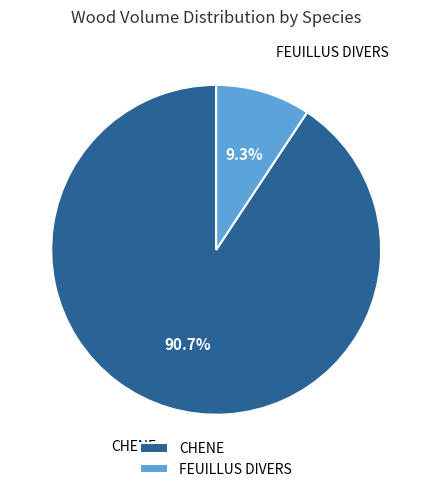

Which category has the smallest portion of the pie?

FEUILLUS DIVERS